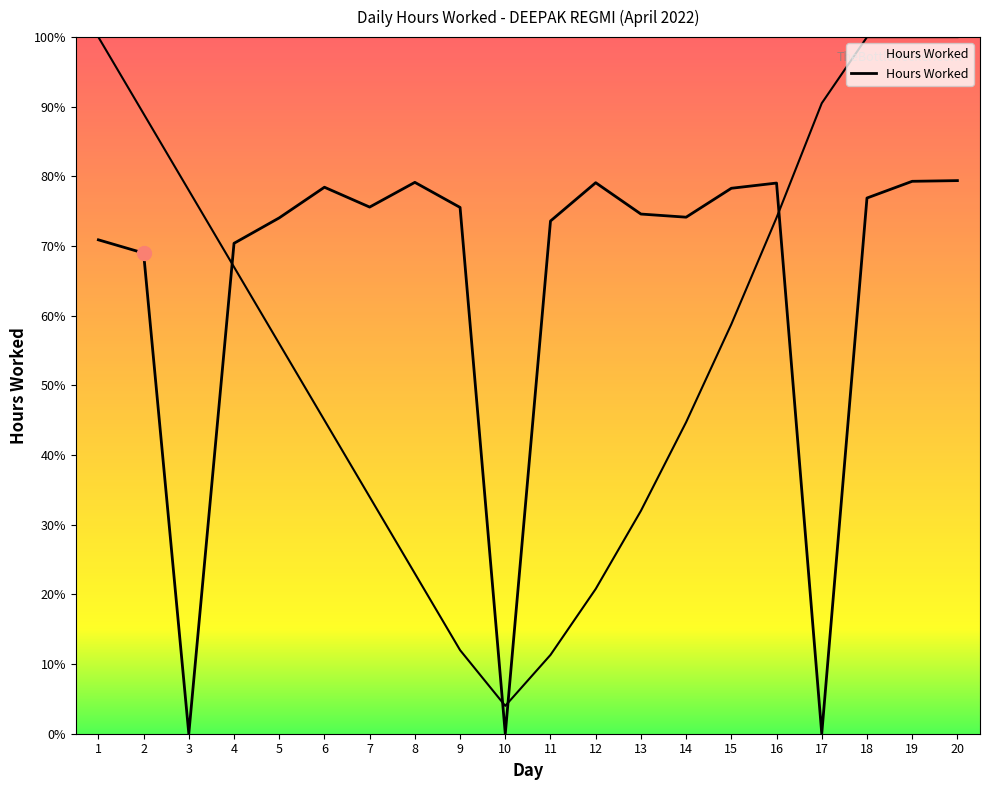

What is the sum of all values?

257.5